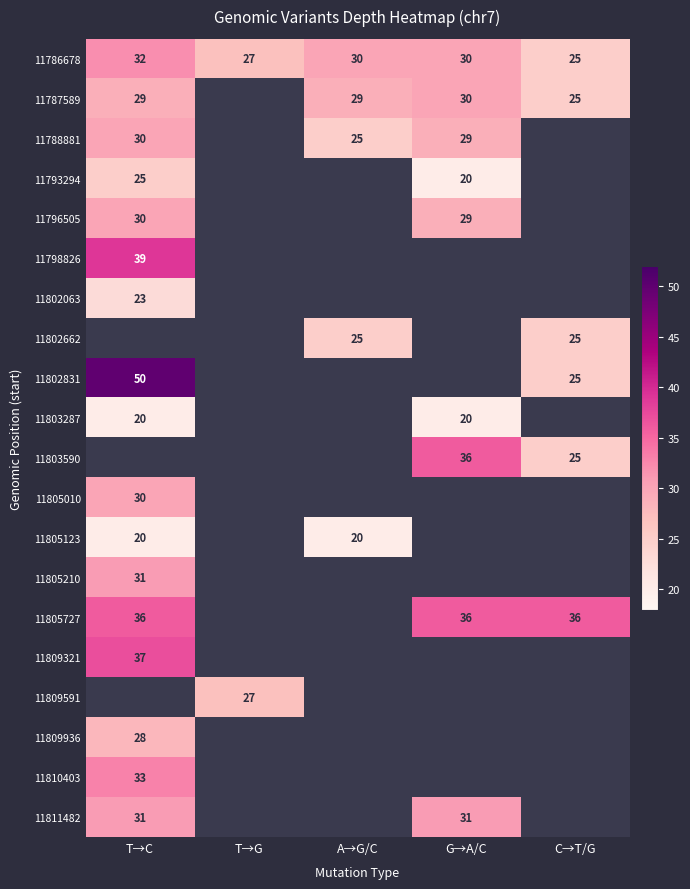

The 11811482 series shows 48 at T→C. True or false?

False